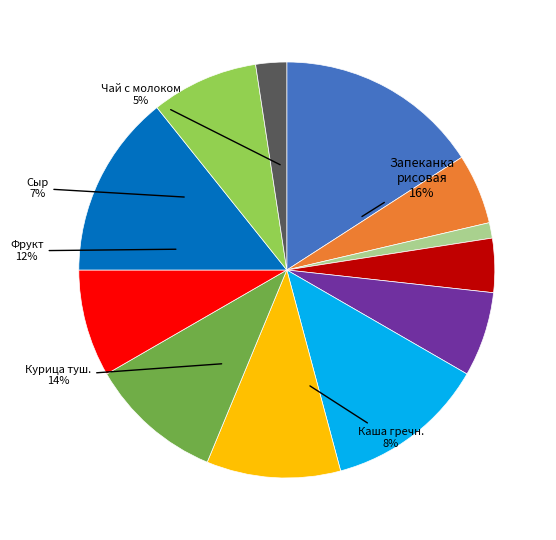

Is there any slice that represents more than half of the pie?

No